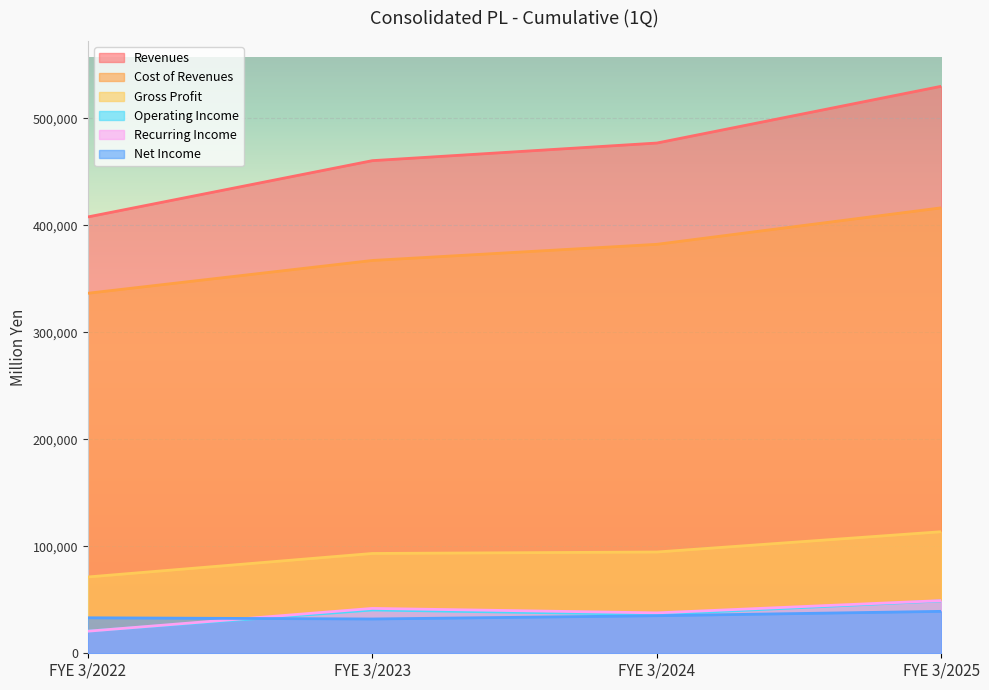

True or false: Cost of Revenues and Revenues intersect in this chart.

False